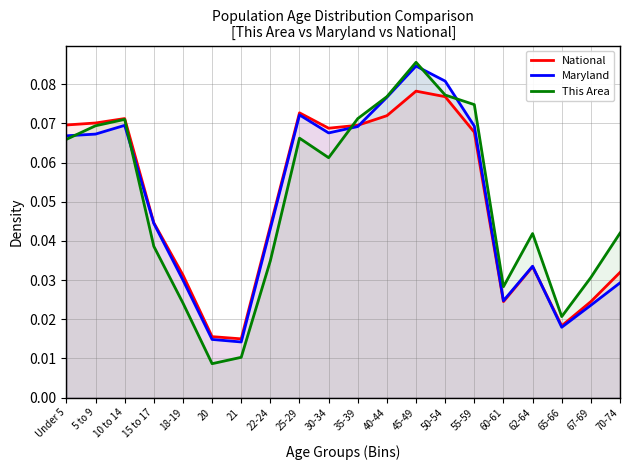

The value of Maryland at 5 to 9 is 0.1. True or false?

True